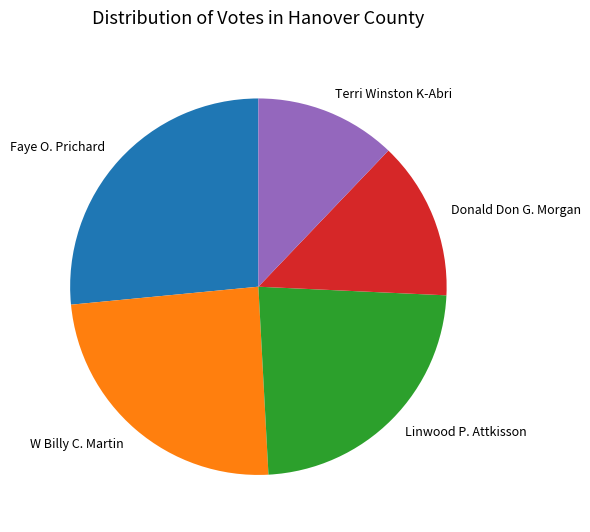

Rank the categories by value from lowest to highest.

Terri Winston K-Abri, Donald Don G. Morgan, Linwood P. Attkisson, W Billy C. Martin, Faye O. Prichard